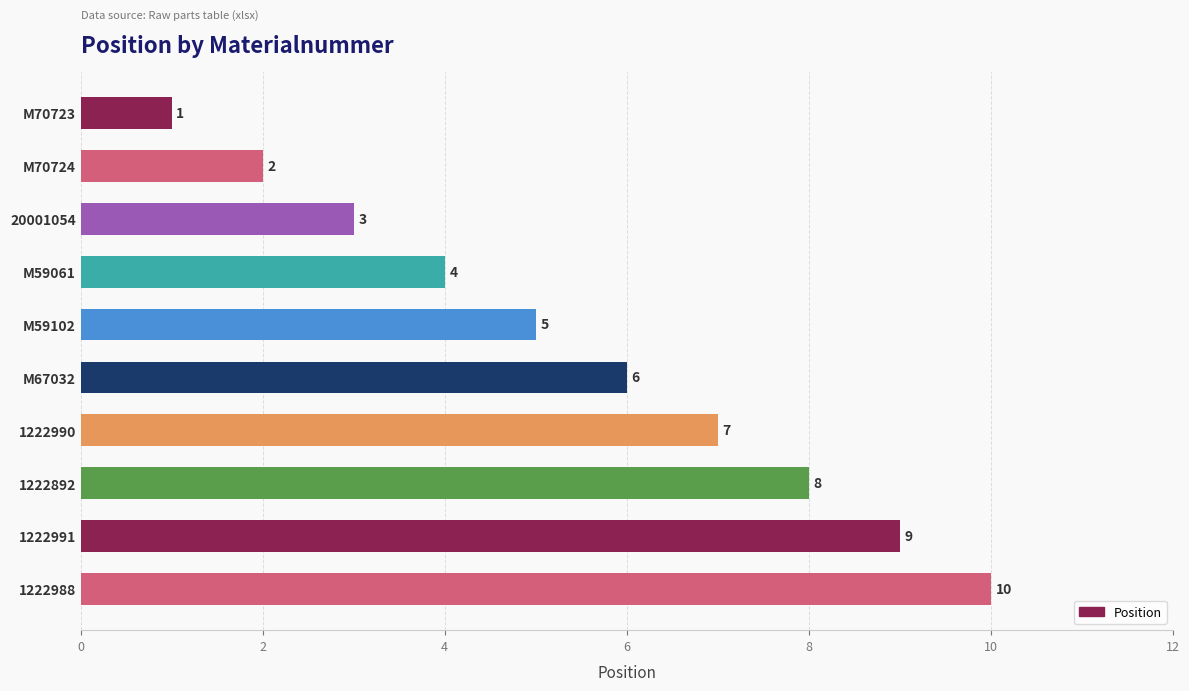

List the labels in order of value, smallest first.

M70723, M70724, 20001054, M59061, M59102, M67032, 1222990, 1222892, 1222991, 1222988